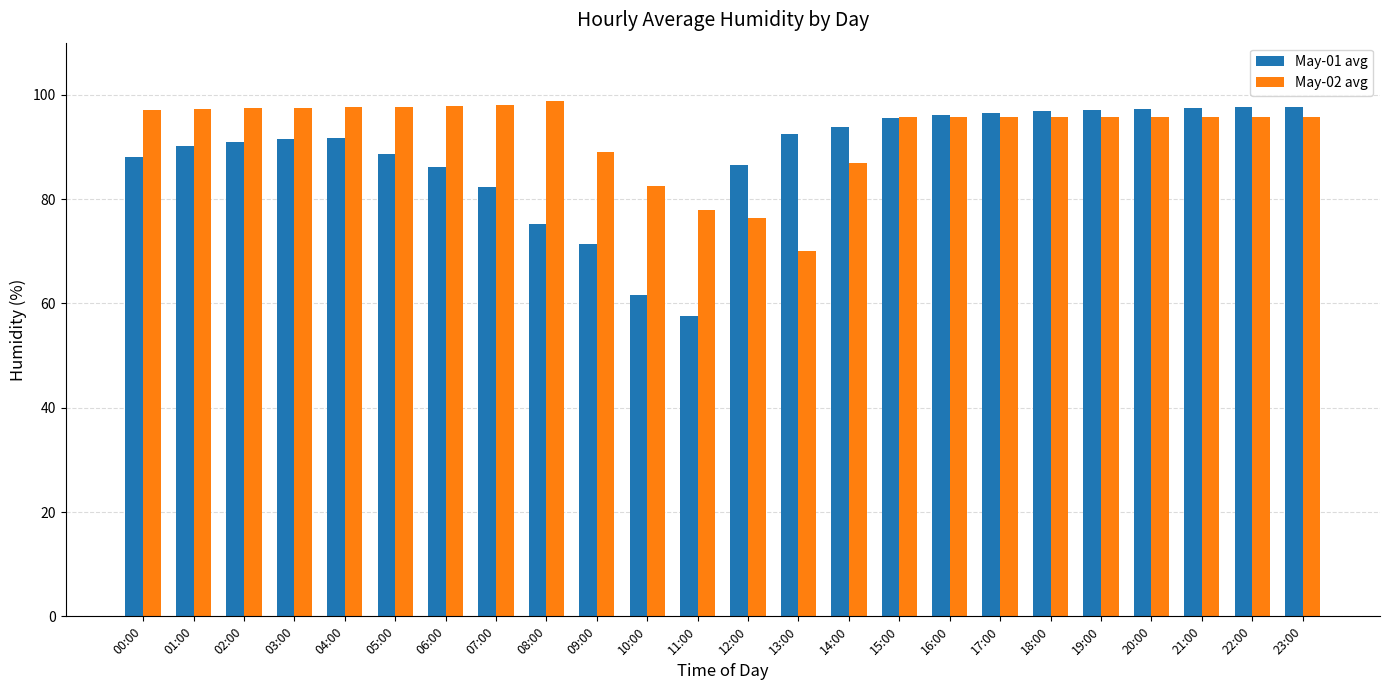

List the series in order of their overall mean, lowest first.

May-01 avg, May-02 avg